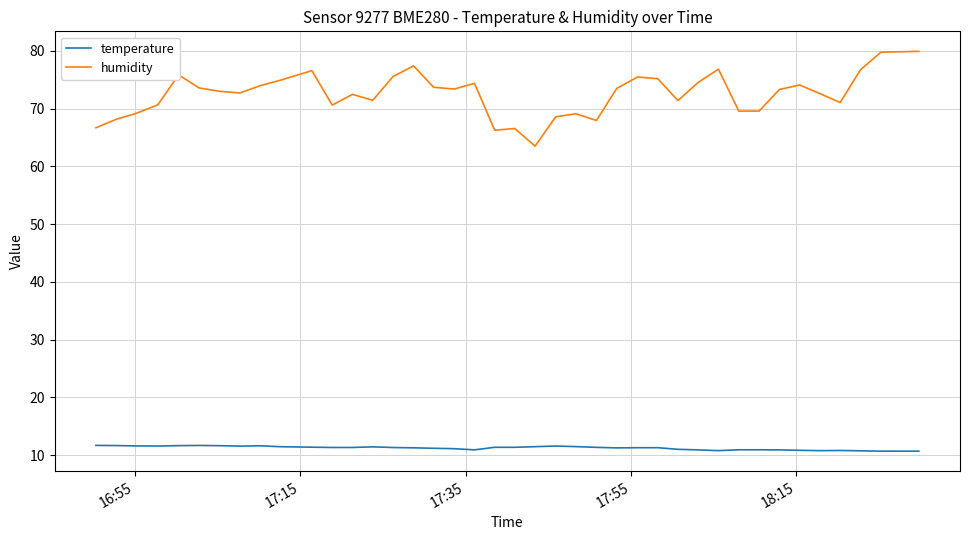

True or false: temperature and humidity intersect in this chart.

False